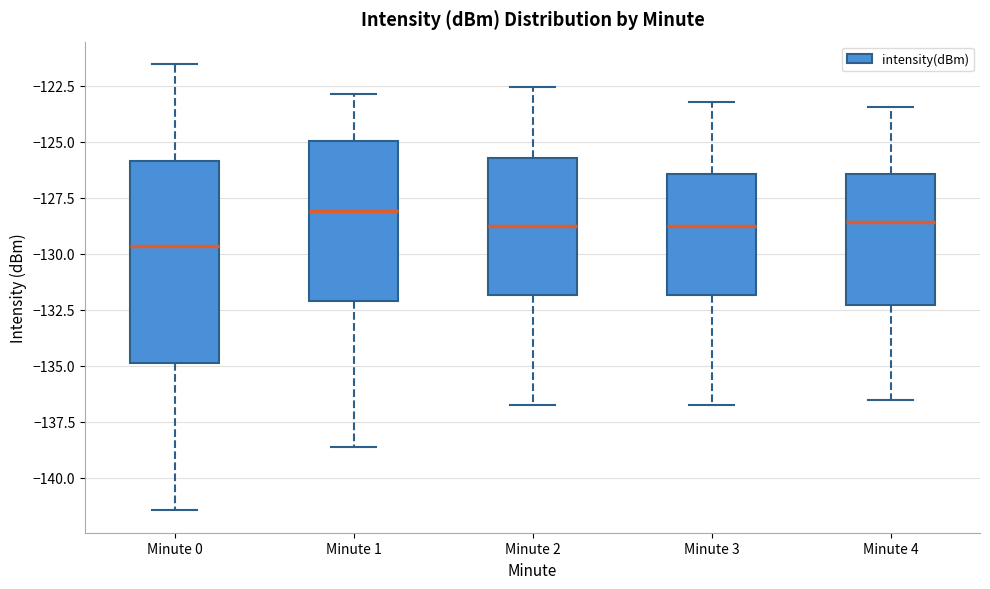

Which box has the highest median line?

Minute 1